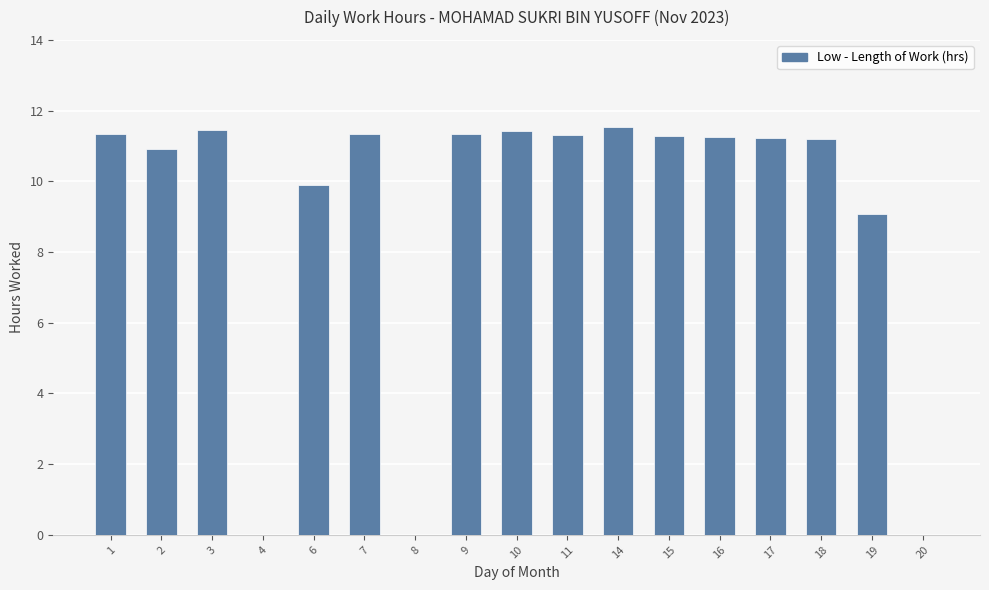

The value at 11 is 17.7. True or false?

False